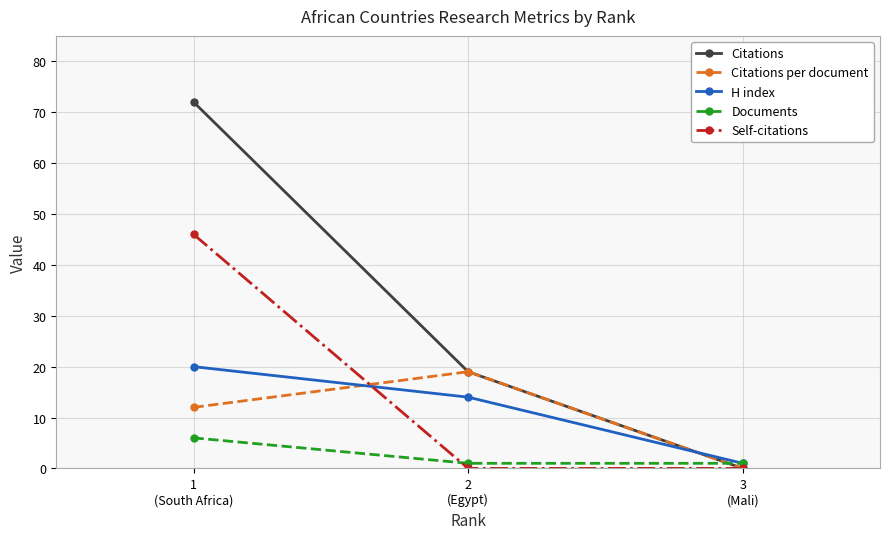

What is the sum of all Citations per document values?

31